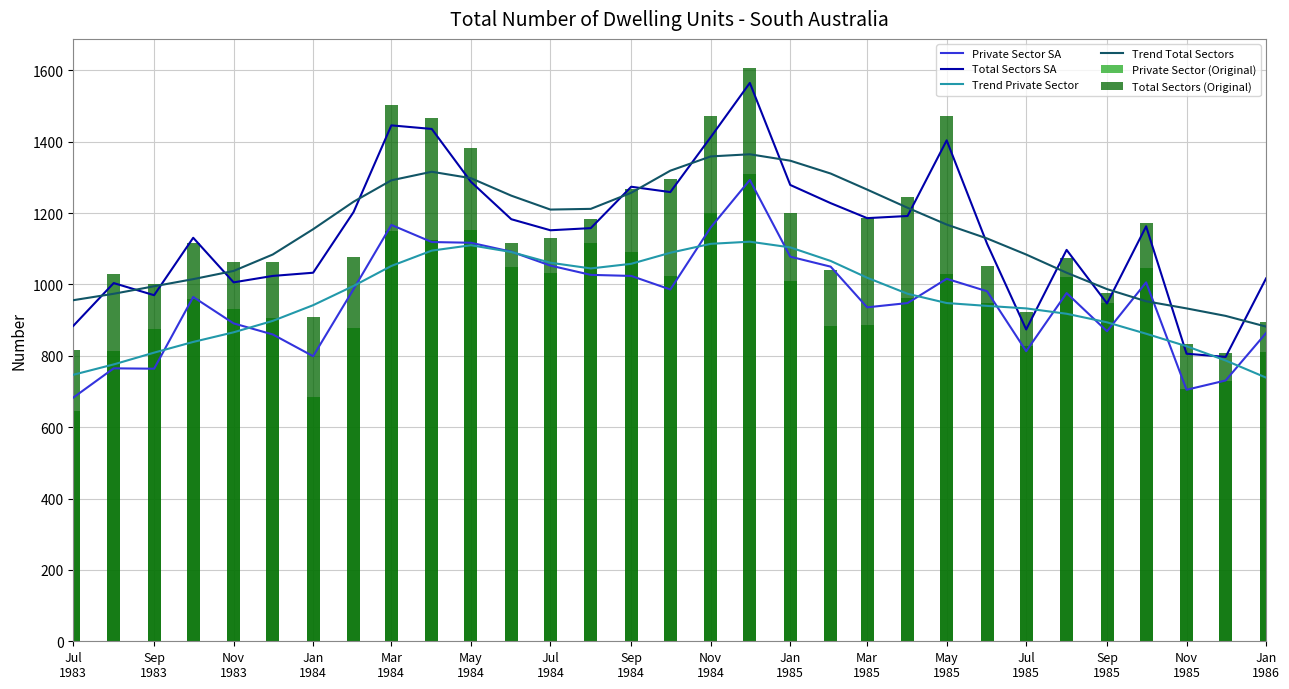

How many data points in Private Sector SA are less than 981?

15